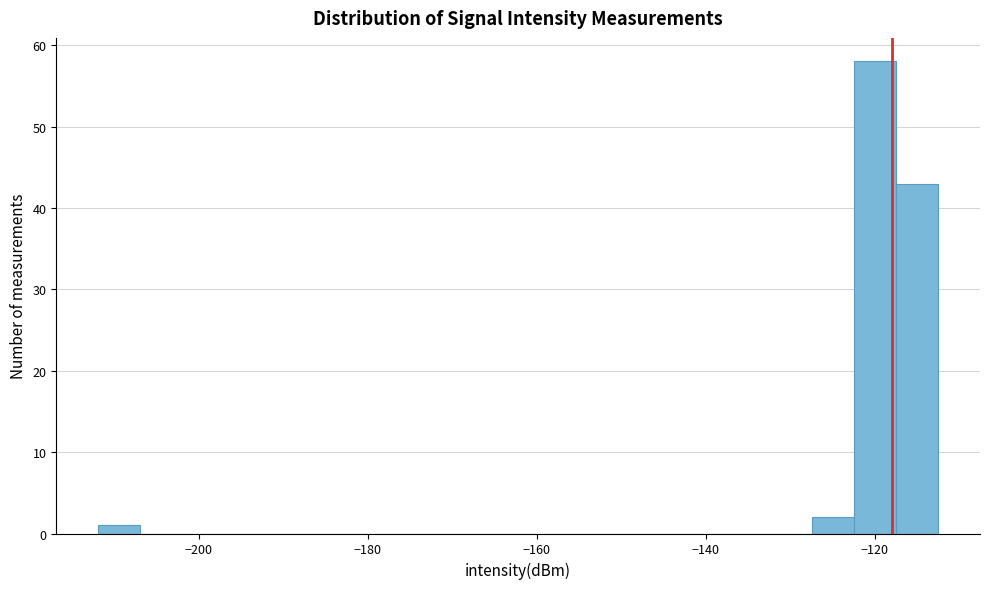

Read against the x-axis, roughly where is the centre of the tallest bar?

-120